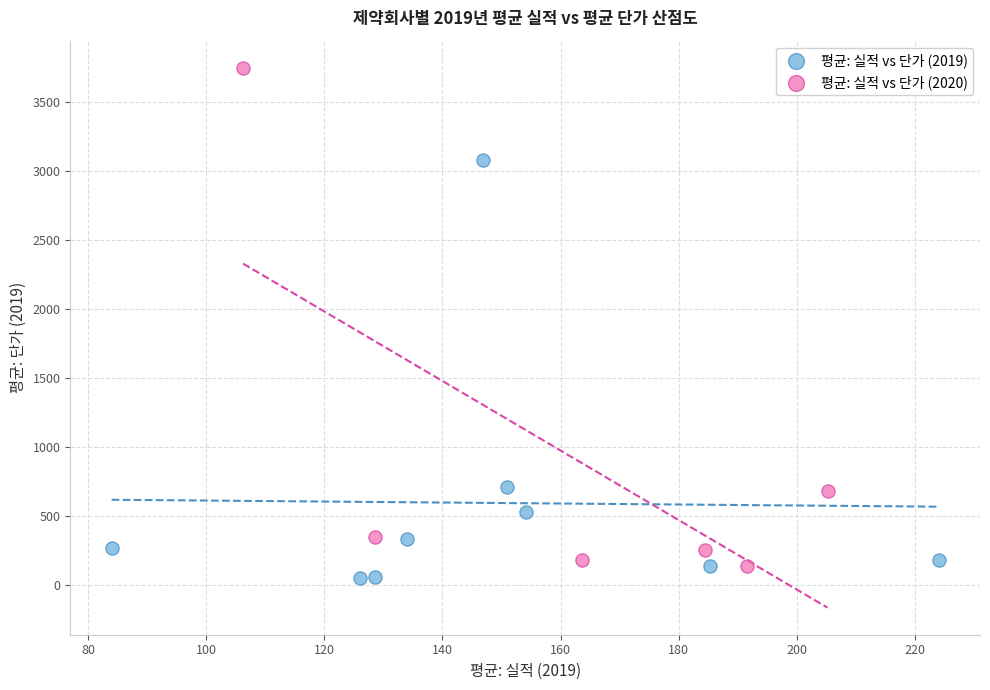

Which series contains the highest Y value?

평균: 실적 vs 단가 (2020)